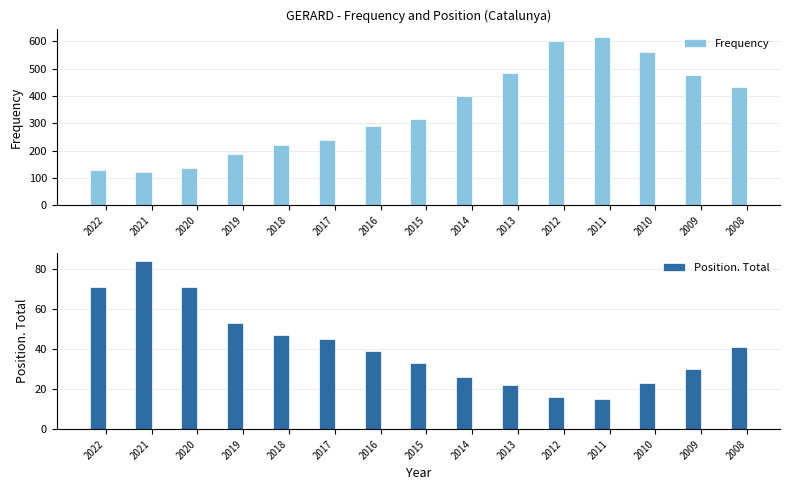

How many values in the Position. Total series exceed 39?

7